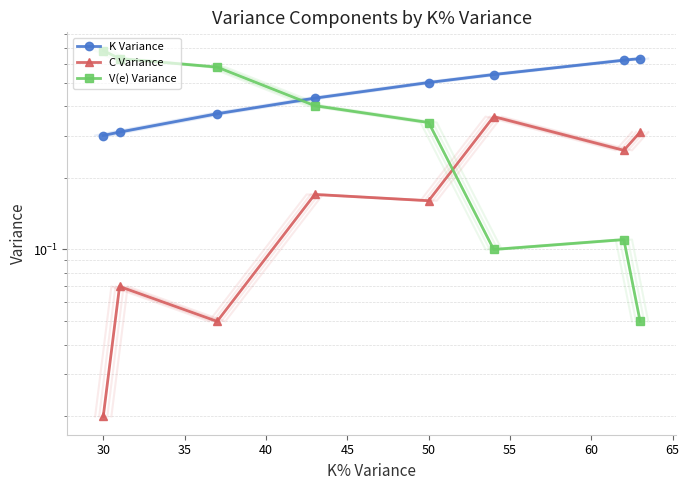

Reading left to right, extract all data points from this chart.

K Variance: 0.3	0.3	0.4	0.4	0.5	0.5	0.6	0.6
C Variance: 0.0	0.1	0.1	0.2	0.2	0.4	0.3	0.3
V(e) Variance: 0.7	0.6	0.6	0.4	0.3	0.1	0.1	0.1